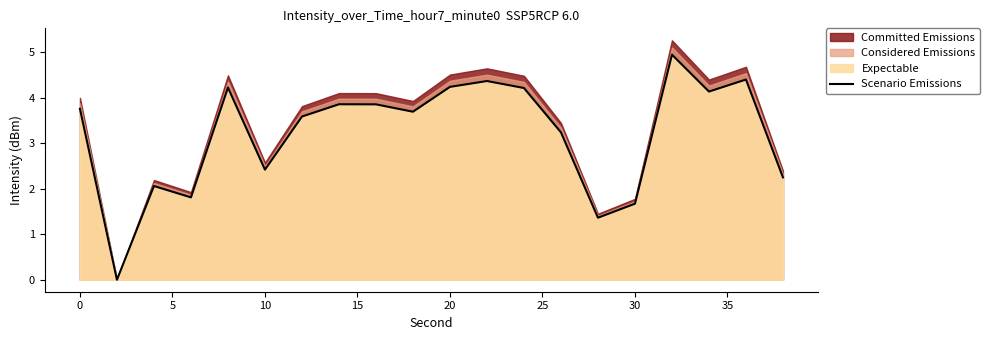

How many lines are shown in the chart?

1